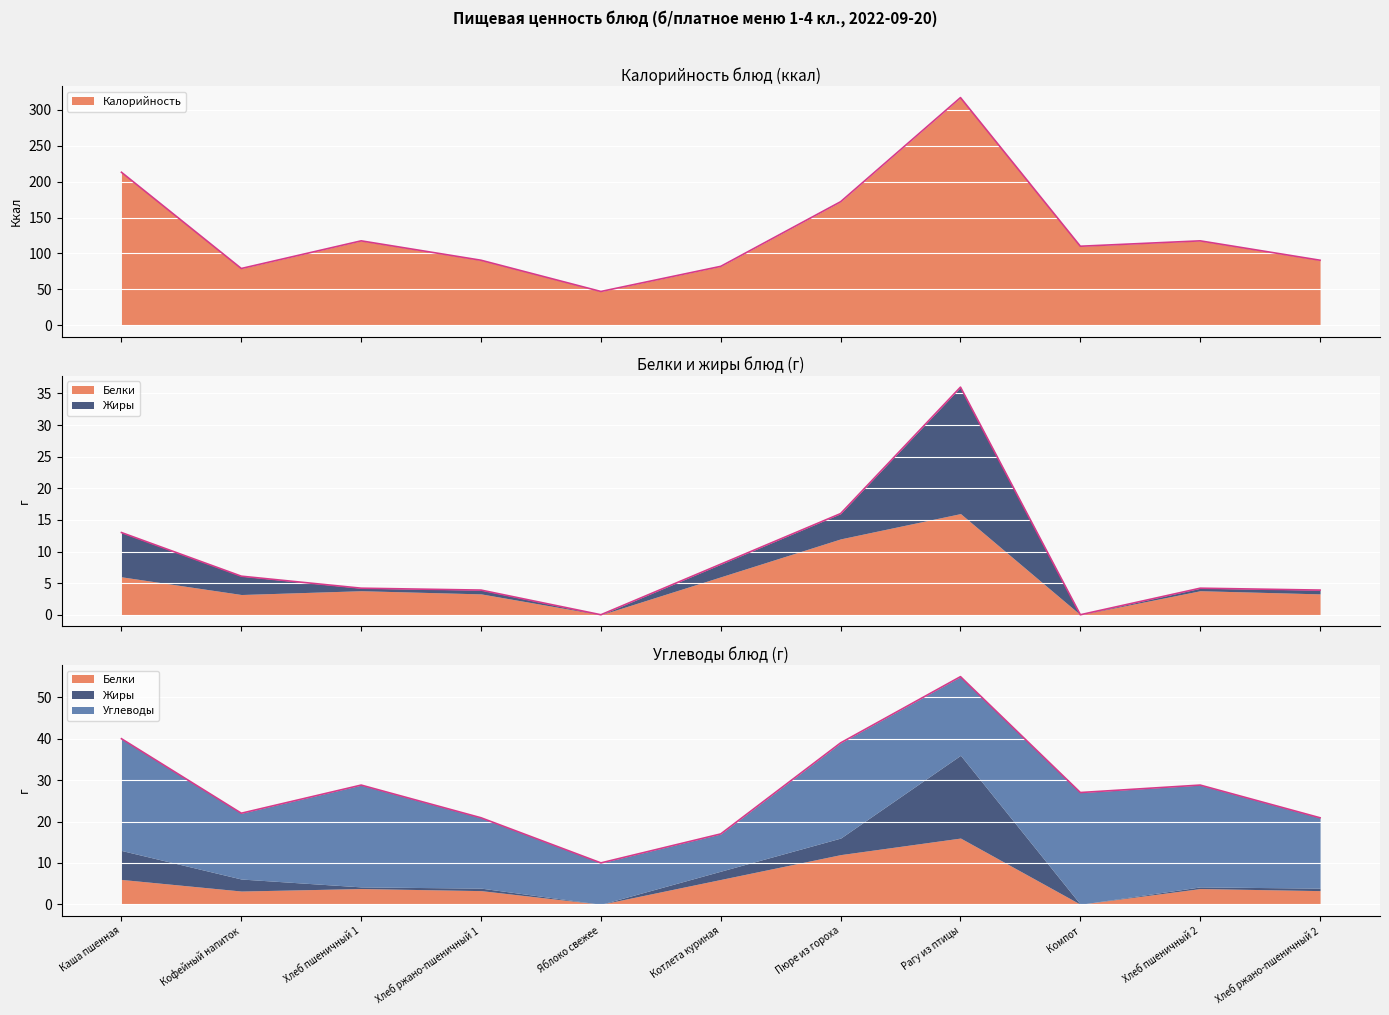

Between Кофейный напиток and Рагу из птицы, which is larger?

Рагу из птицы